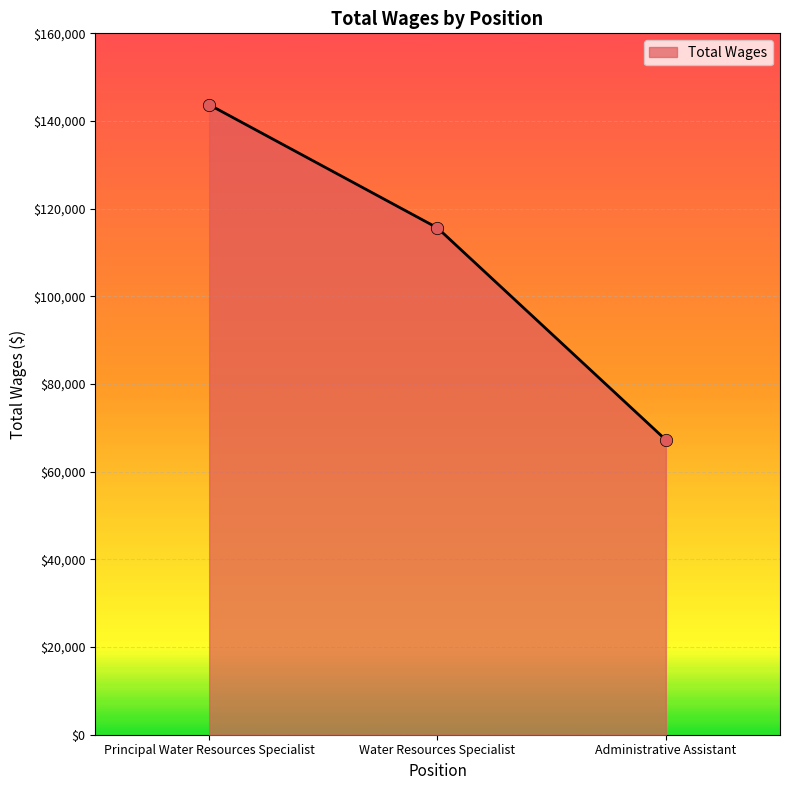

What is the change in value from Principal Water Resources Specialist to Administrative Assistant?

-76456